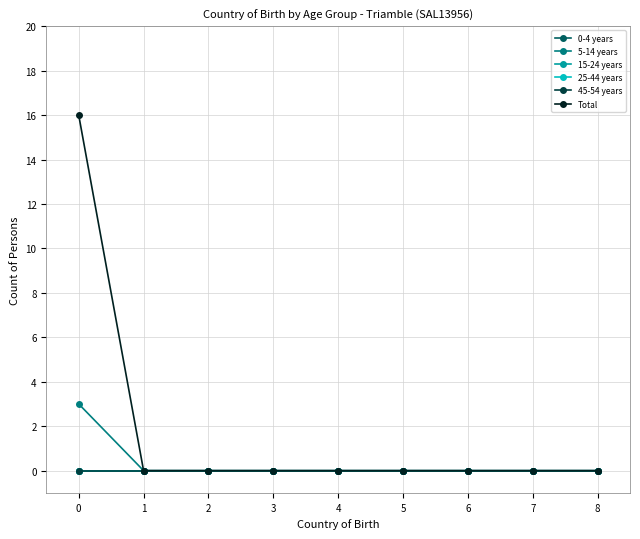

Is this an area chart (filled region under the line)?

No